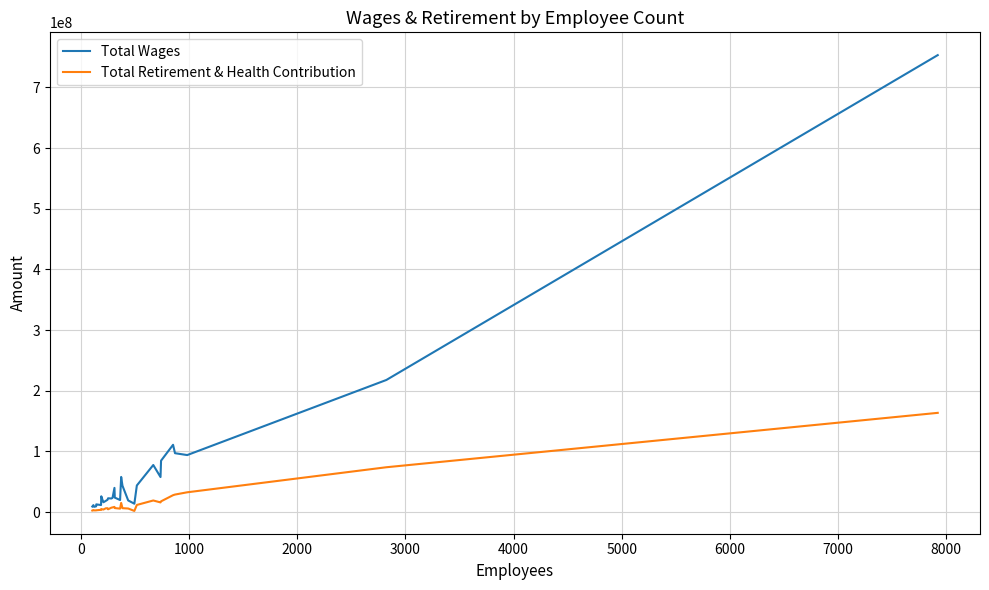

Rank the series by their maximum value, from lowest to highest.

Total Retirement & Health Contribution, Total Wages